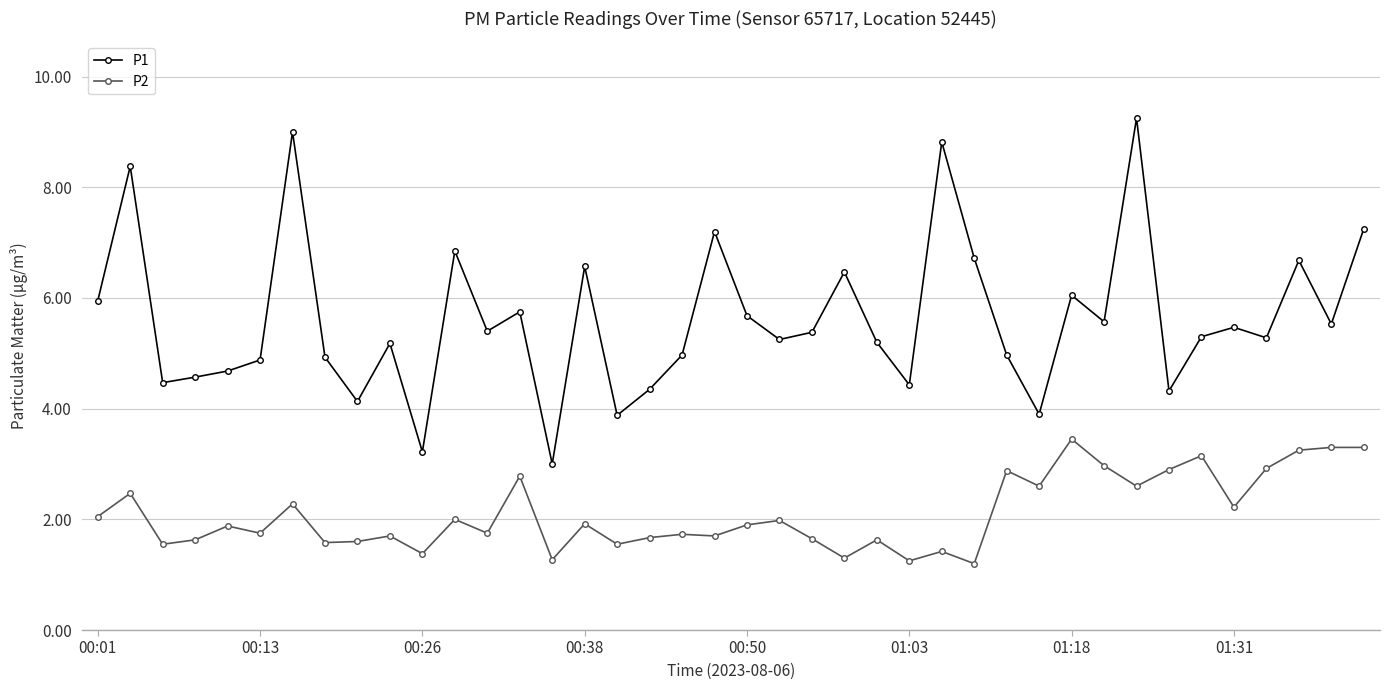

What is the minimum value shown in the chart?

1.2